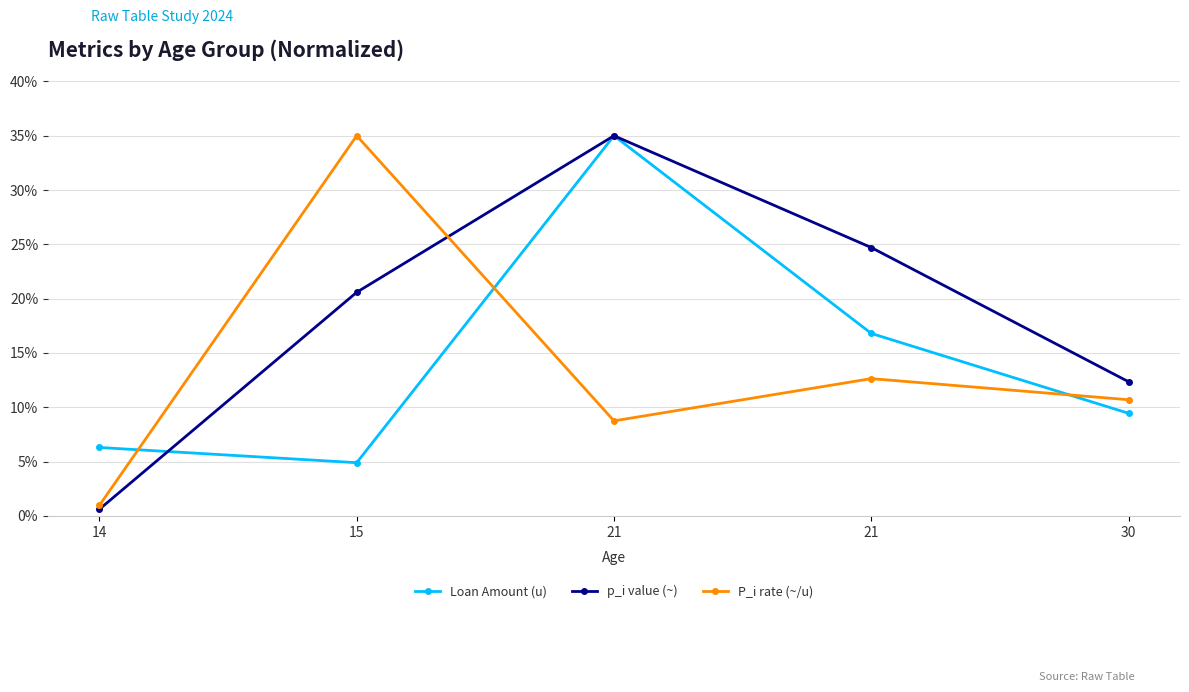

True or false: Loan Amount (u) has a value of 1.1 at 15.

False